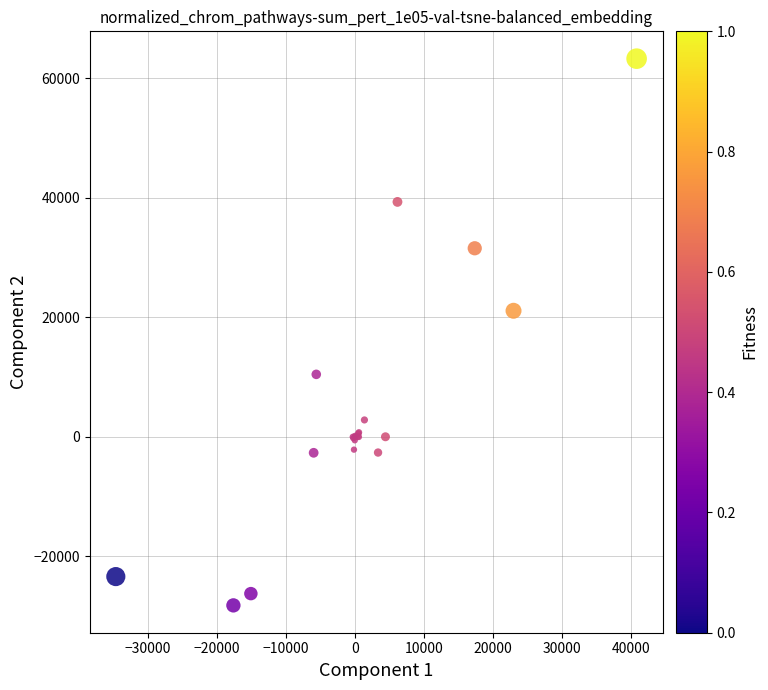

What Y value in the scatter plot is closest to 17536?

21091